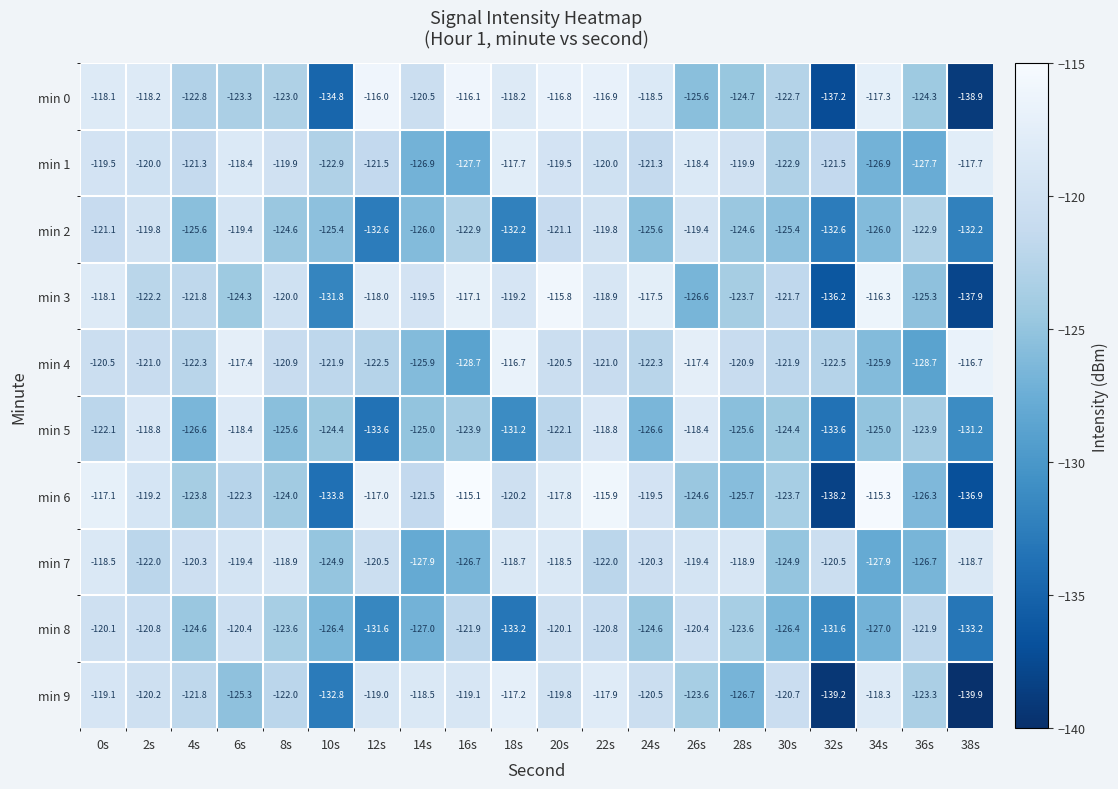

Which series has the largest range (max minus min)?

min 6